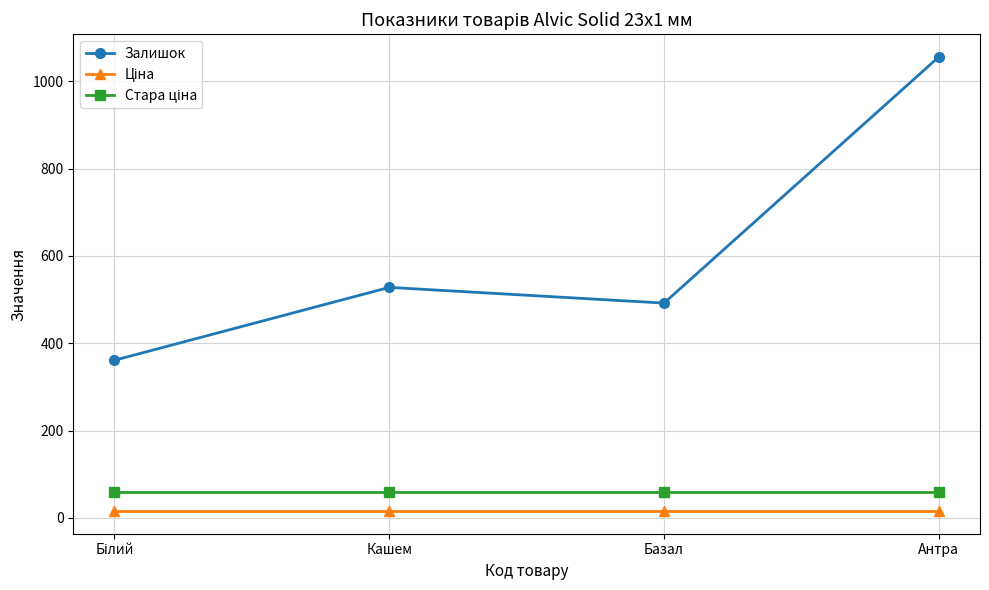

Is it true that Залишок equals 528.0 at Кашем?

True